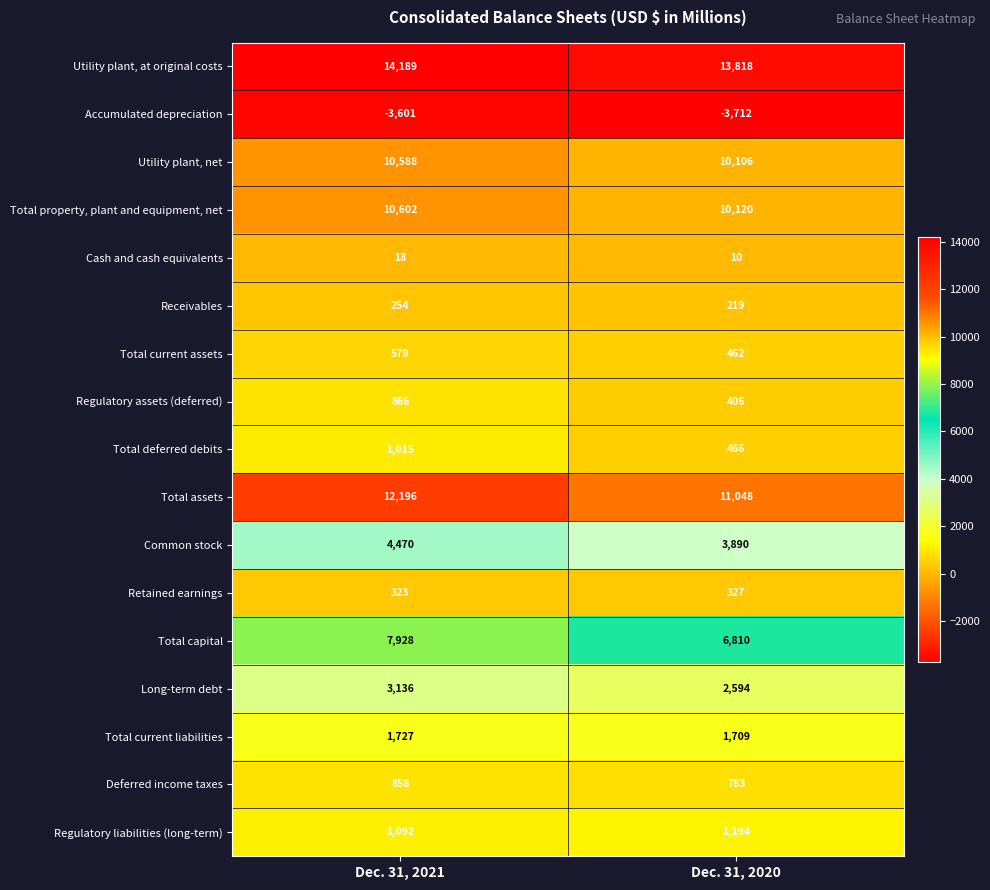

At which category is the sum across all series the highest?

Dec. 31, 2021